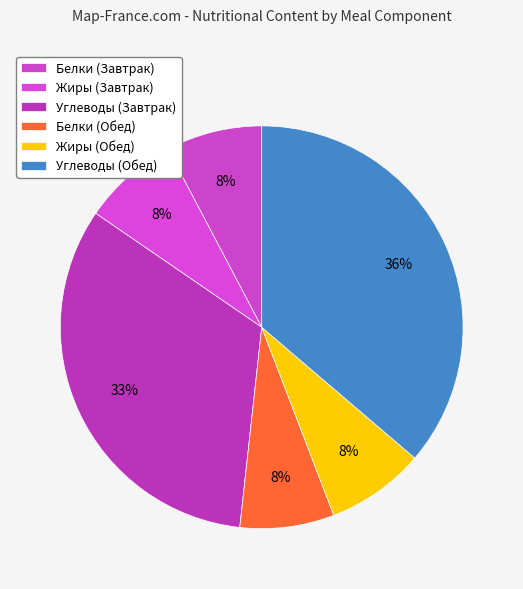

Combined, what portion of the pie is Углеводы (Завтрак) and Углеводы (Обед)?

69.1%